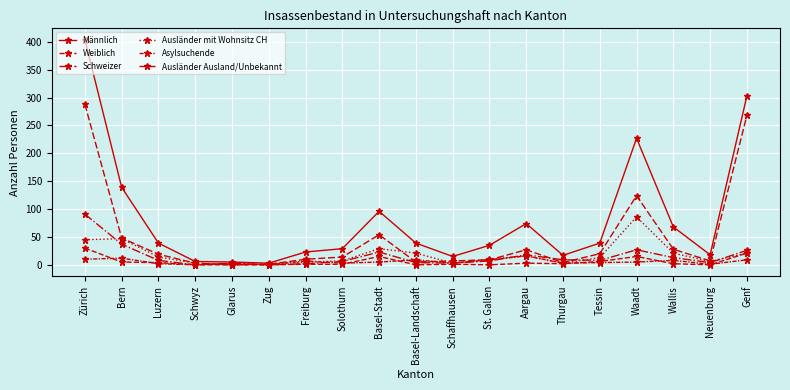

What is the difference between the highest and lowest values at Basel-Landschaft?

39